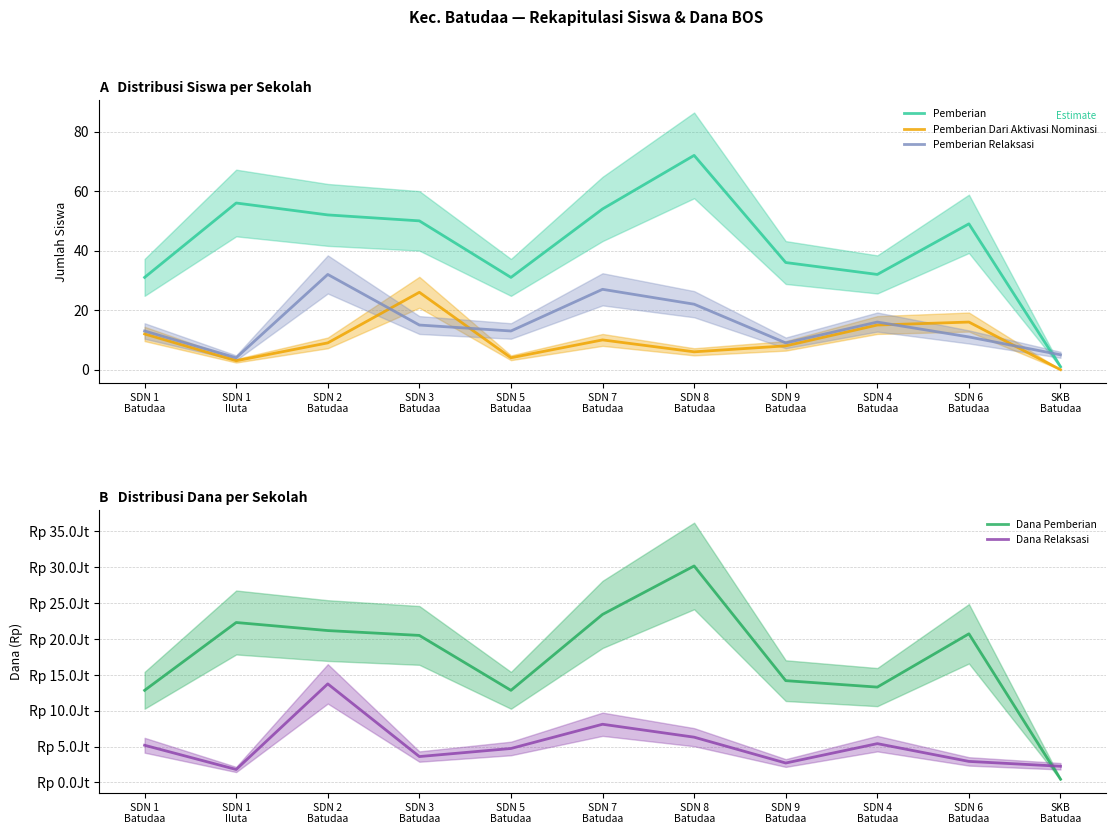

At how many categories does at least one series exceed 29681684?

1